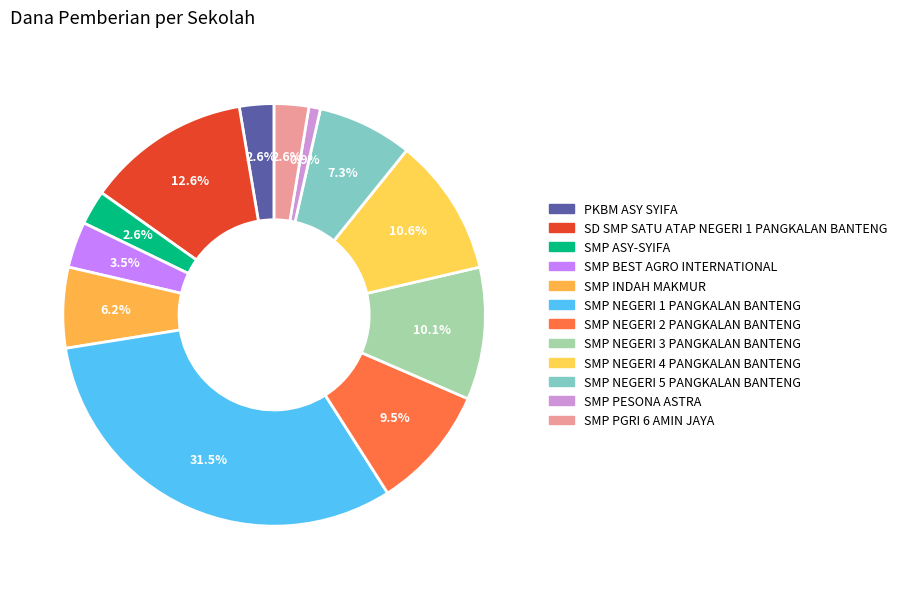

To the nearest percent, what portion does SMP BEST AGRO INTERNATIONAL represent?

4%